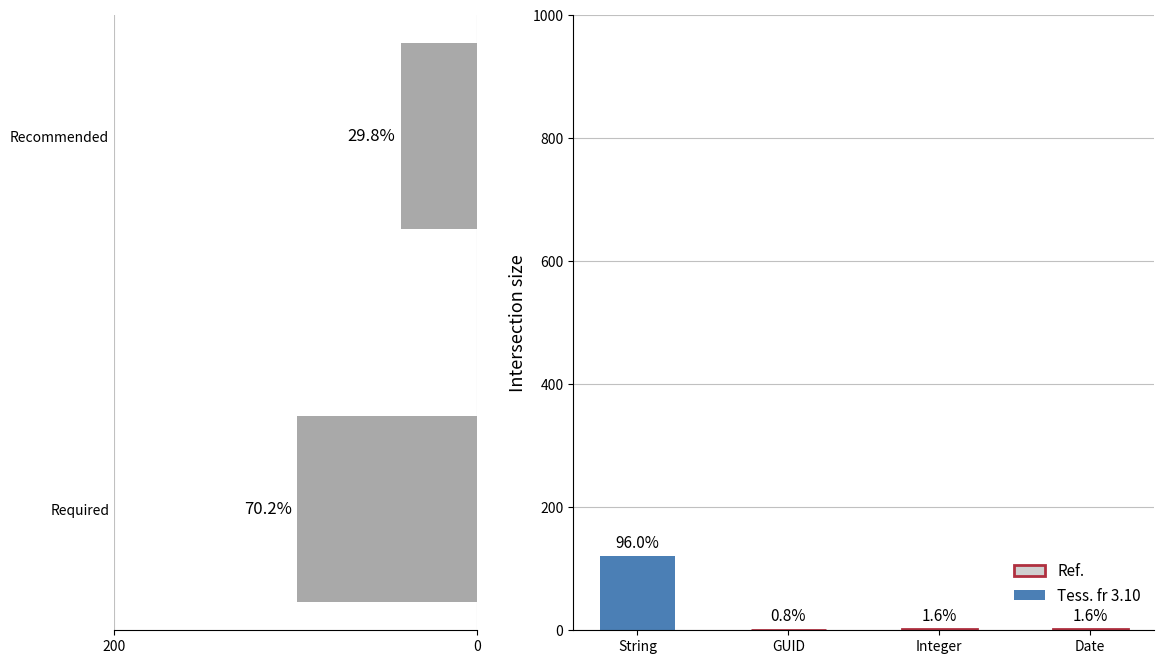

Is it true that the value at 0 is 17?

False